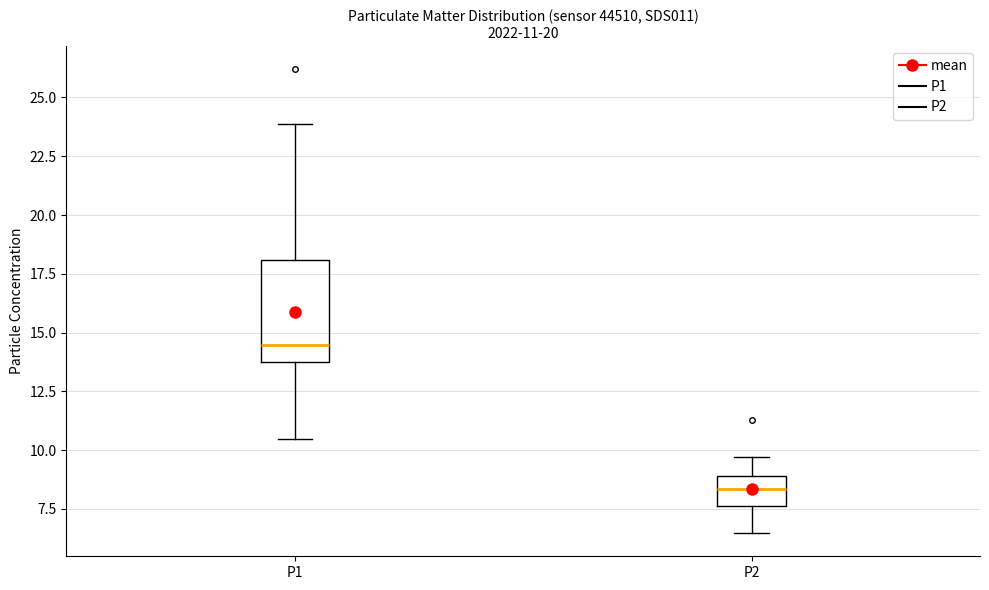

Which box is the tallest, from its lower edge to its upper edge?

P1